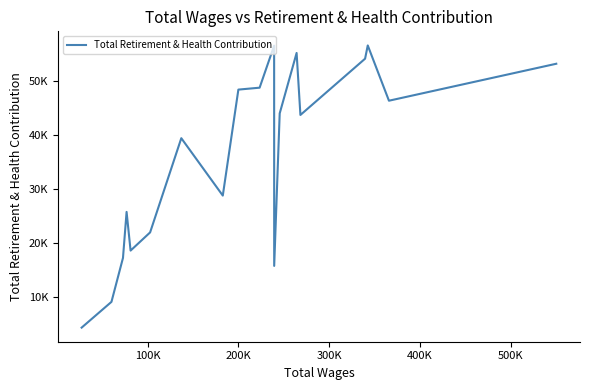

Does the chart have visible grid lines?

No